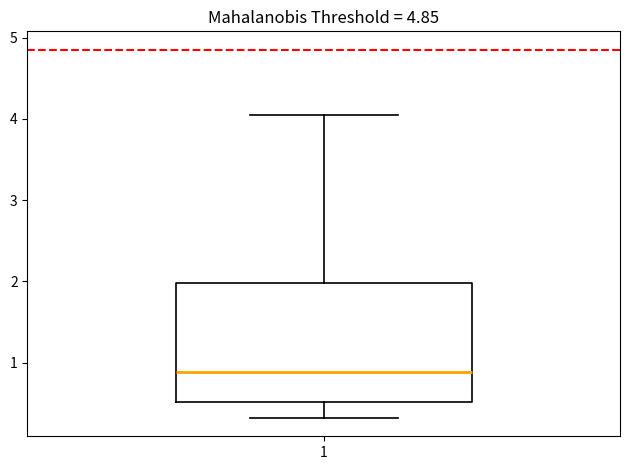

Transcribe this box plot: give where the median line is, the range the box spans, and where the two whiskers end, as read against the y-axis. The values are not printed on the chart, so give them approximately, as read against the axis.

median 0.9, box 0.5 to 2.0, whiskers 0.3 to 4.1